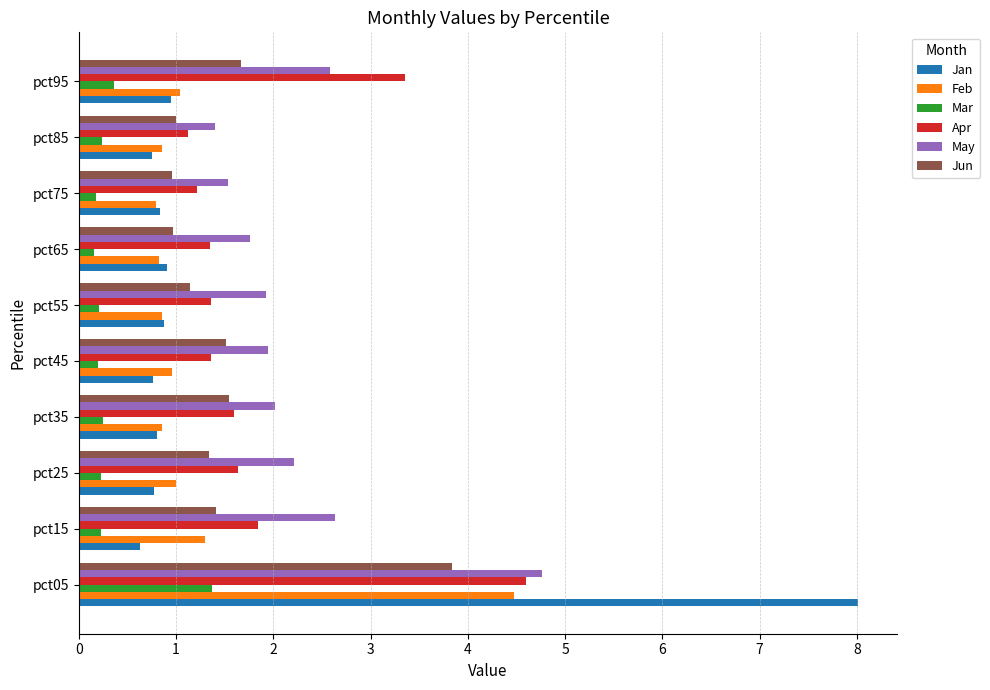

What is the approximate value of May at pct45?

1.9